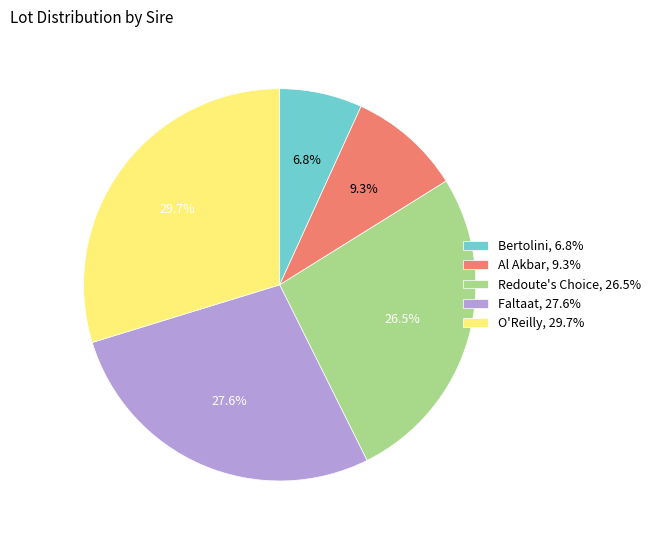

True or false: Al Akbar accounts for 19% of the total.

False